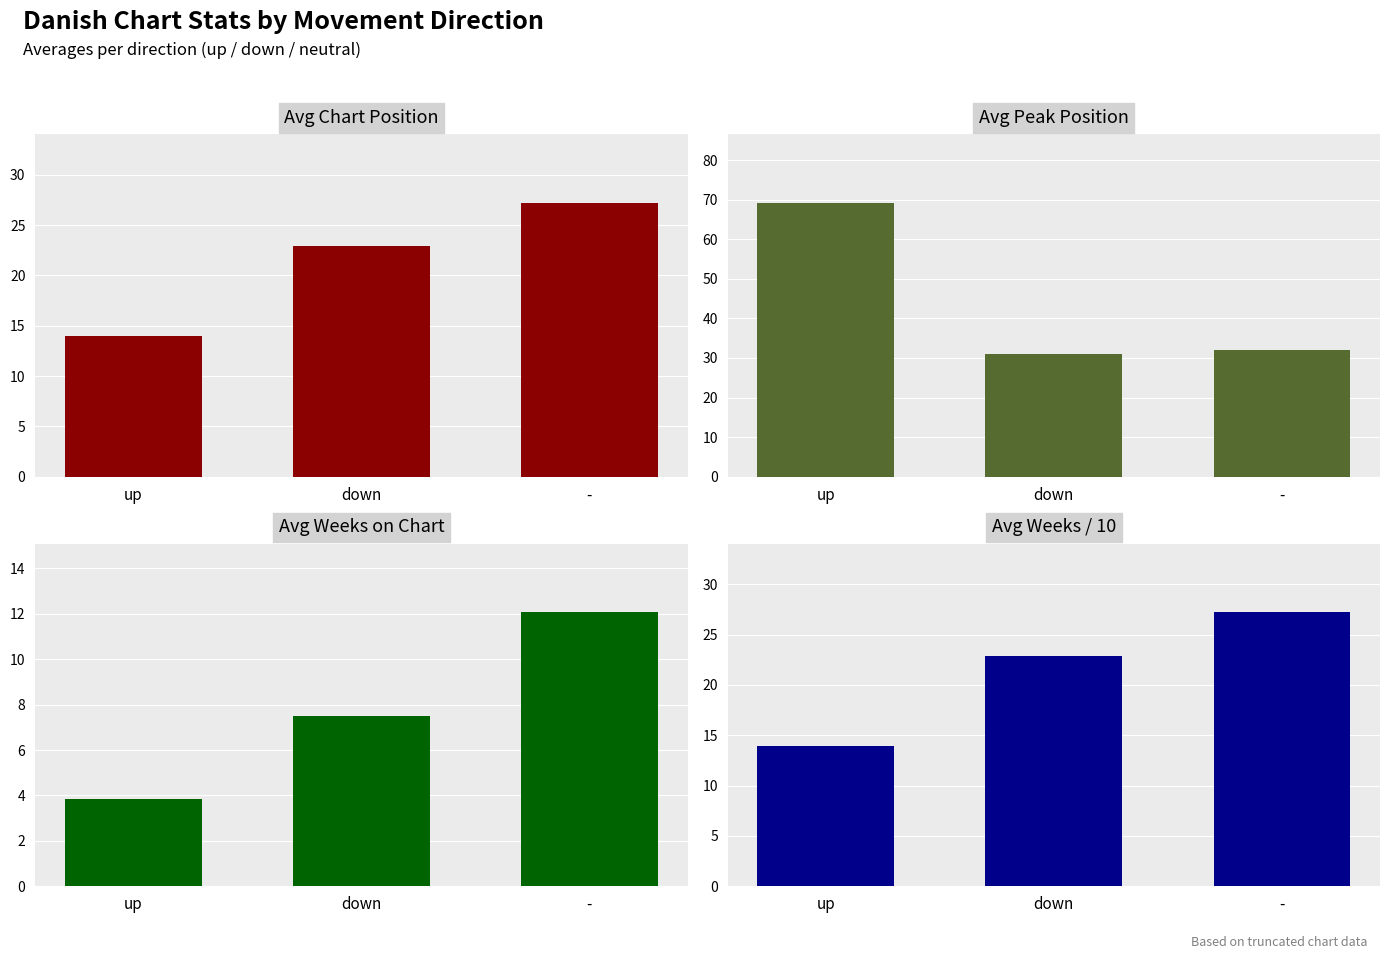

What is the difference between the second highest and minimum values in the Avg Weeks / 10 series?

9.0